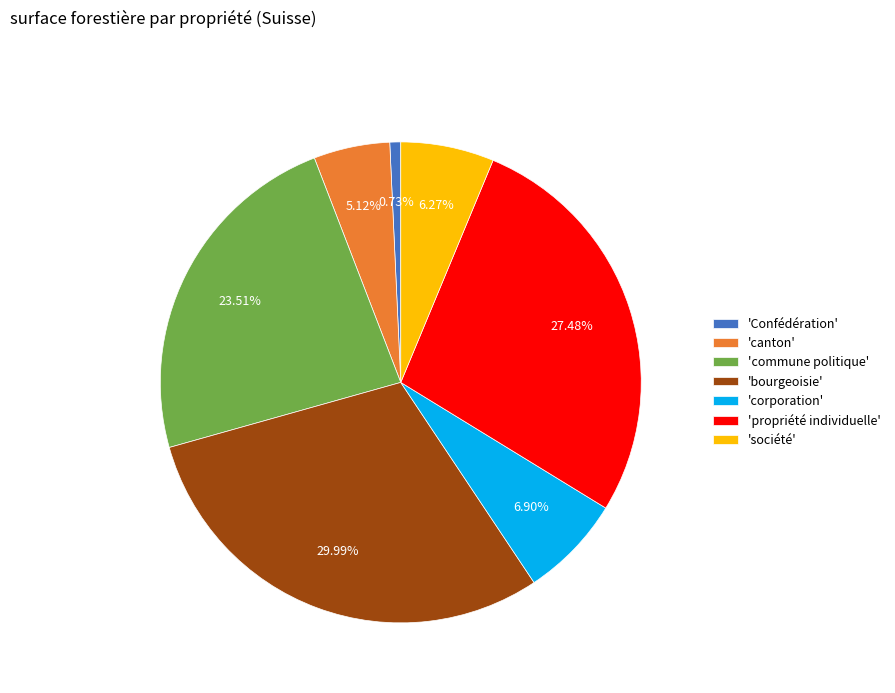

Does 'corporation' represent more than half of the total?

No